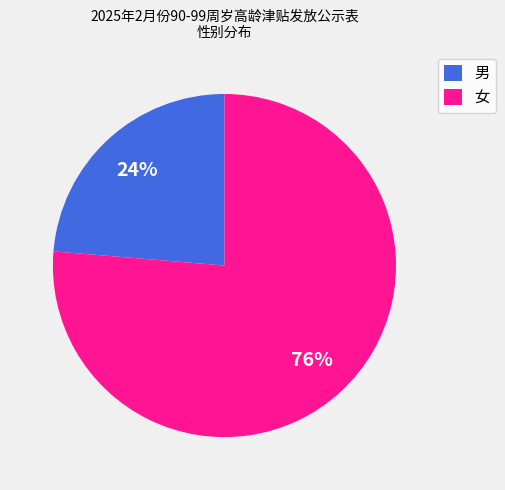

What is the smallest slice in the pie chart?

男